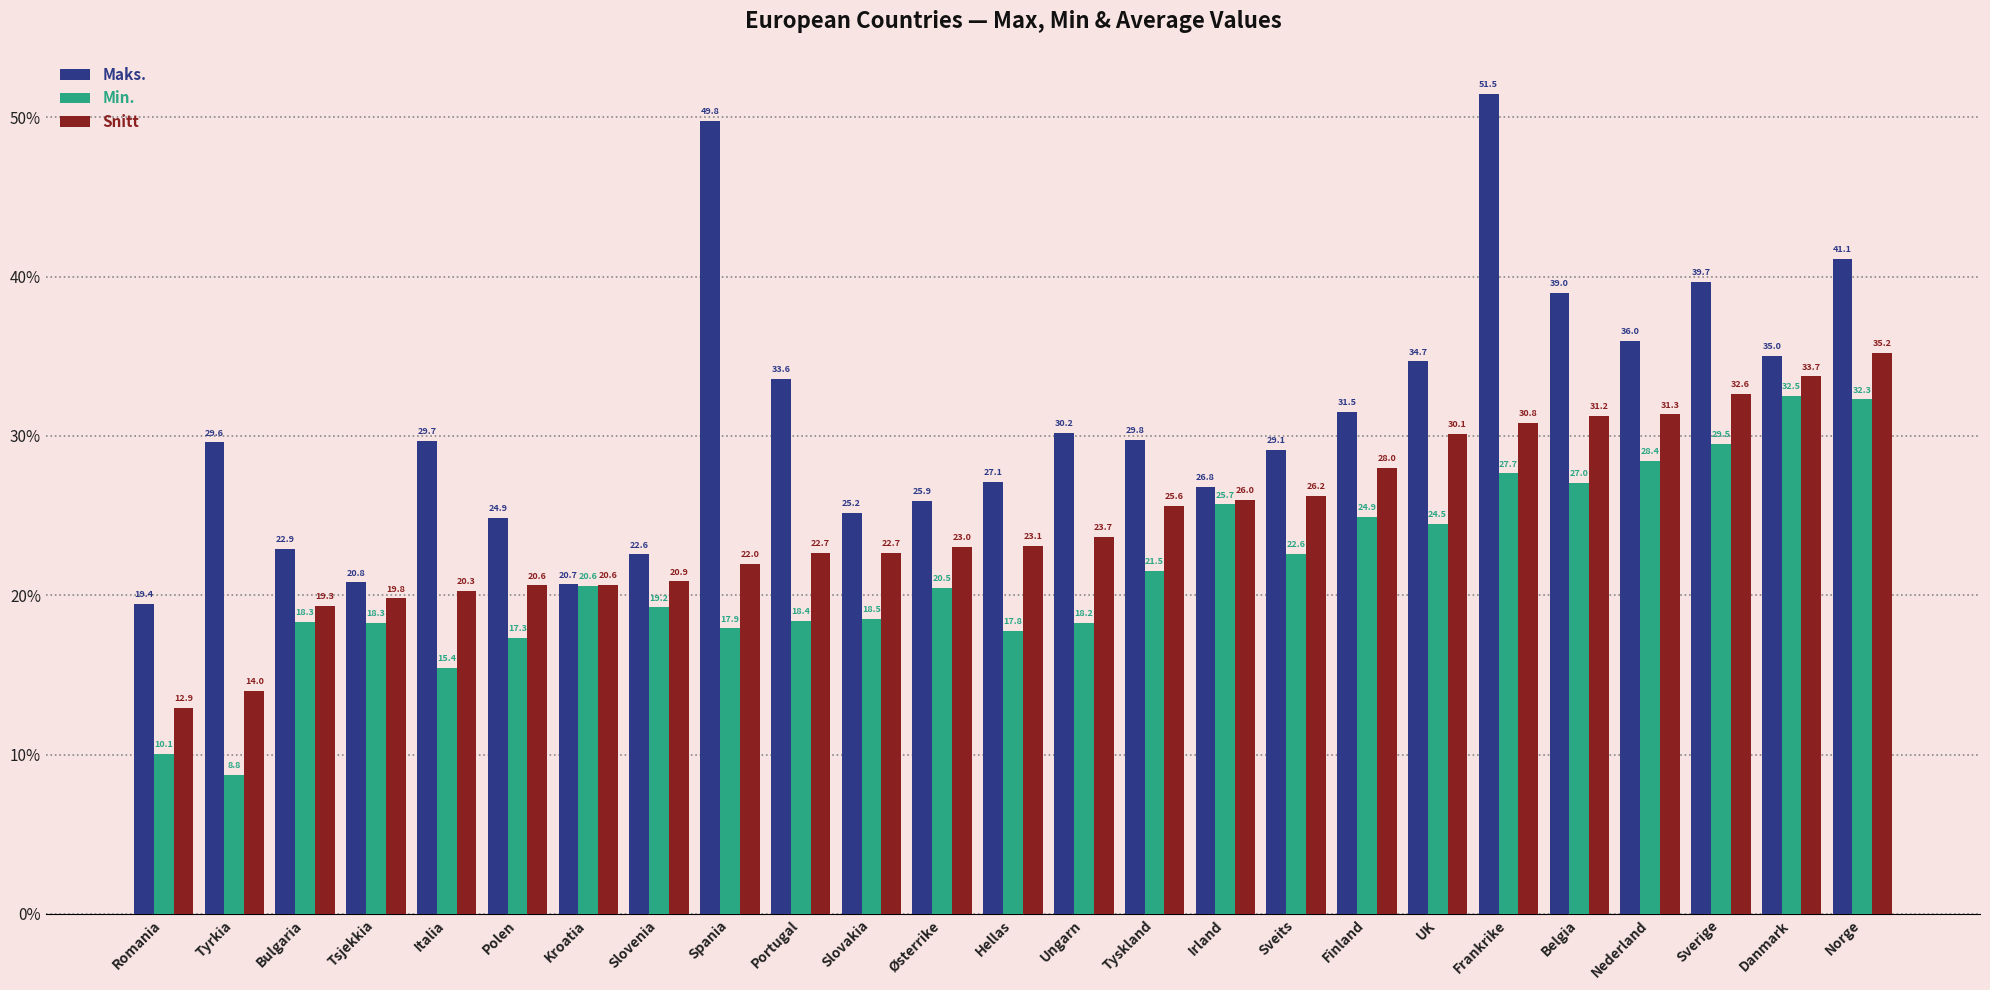

Which series has the largest total across all categories?

Maks.